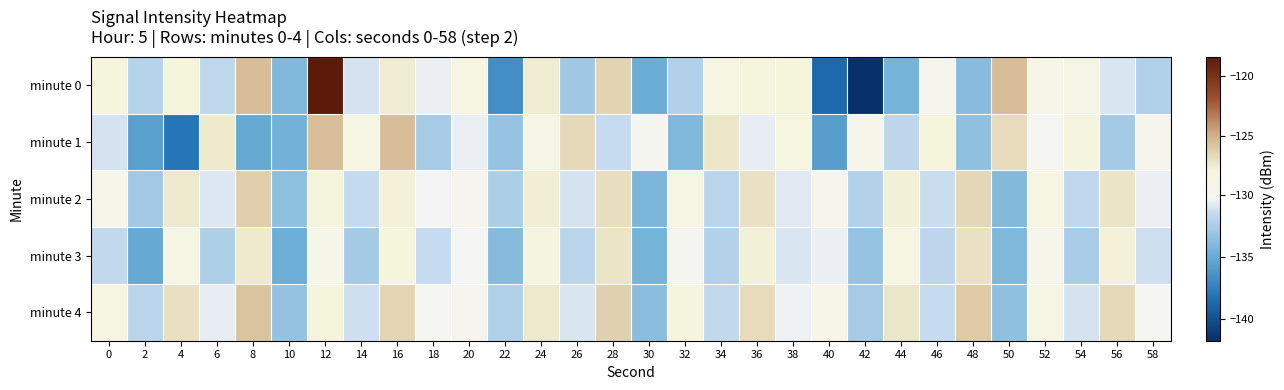

Which has a higher value, 24 or 46?

24